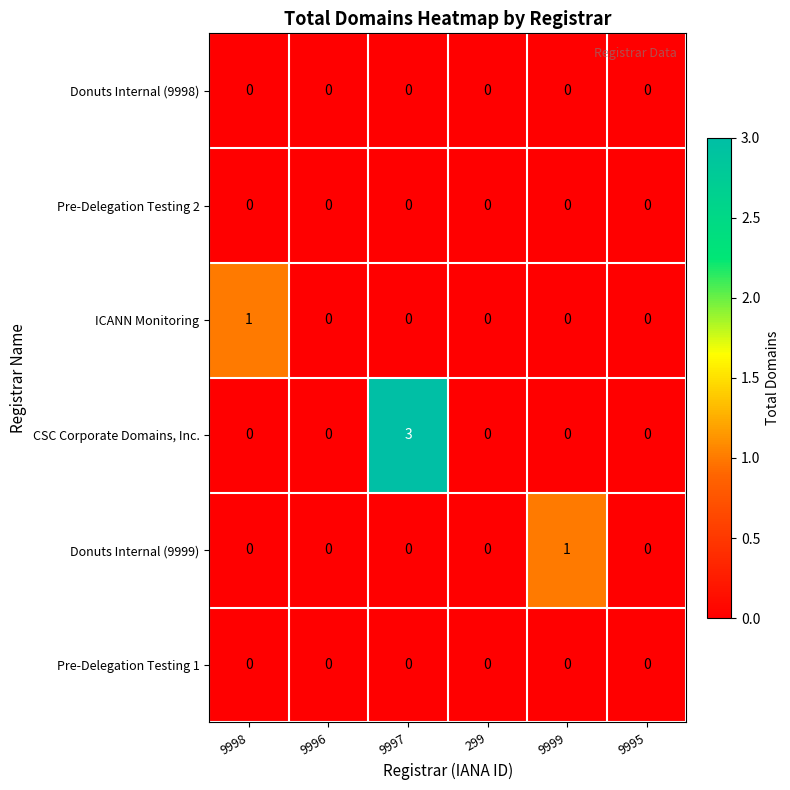

Is it true that CSC Corporate Domains, Inc. equals 0 at 9999?

True